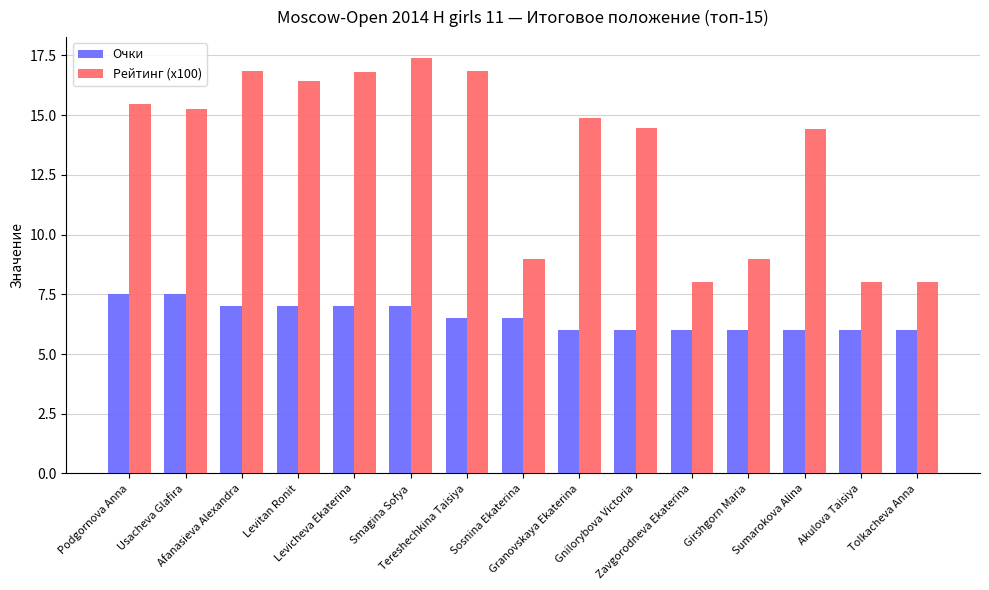

What is the total value across all series at Gnilorybova Victoria?

20.5